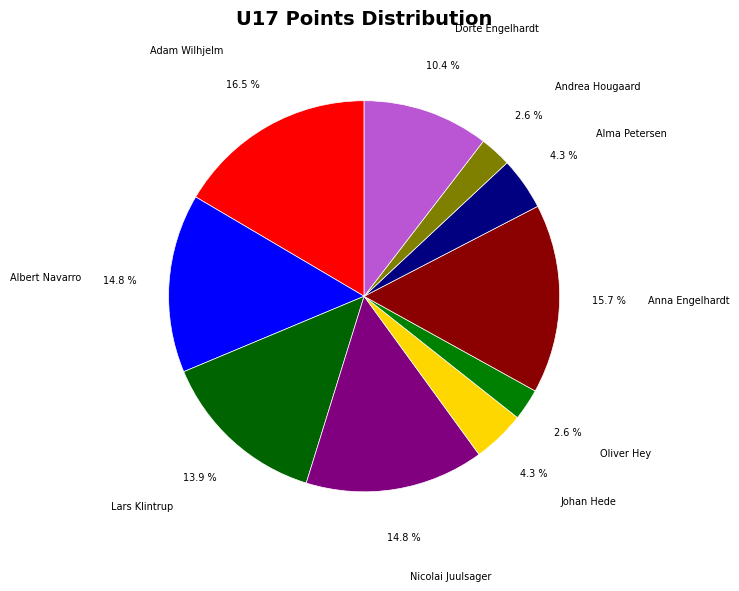

True or false: Albert Navarro accounts for 15% of the total.

True